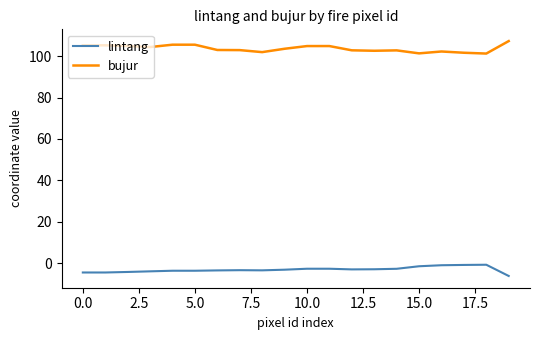

True or false: bujur and lintang intersect in this chart.

False